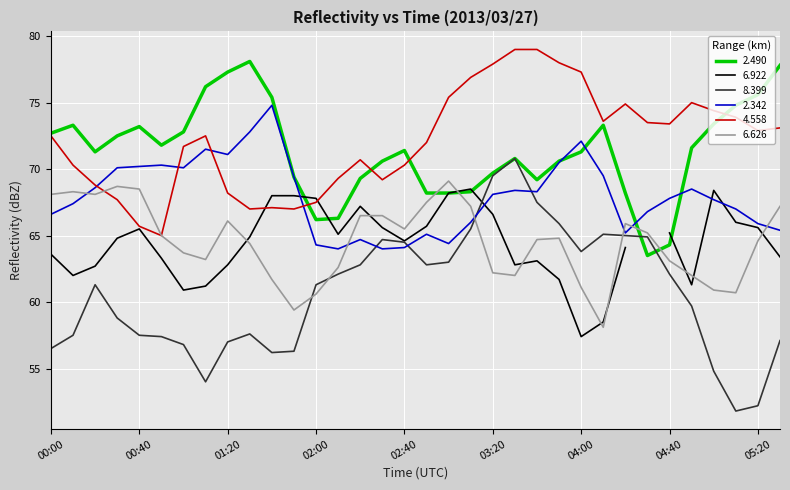

What is the difference between the maximum and minimum values in the 6.626 series?

11.0